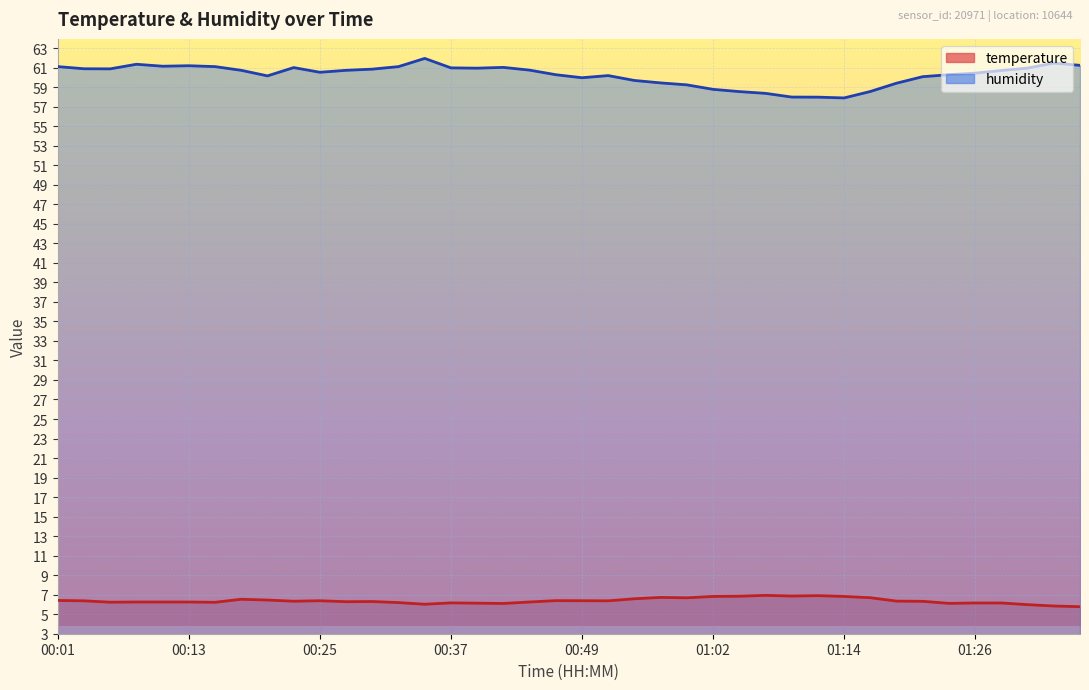

Is it true that humidity equals 106.8 at 00:54?

False